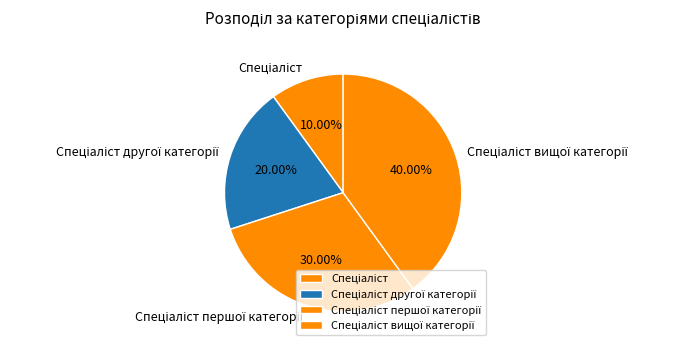

Is there any slice that represents more than half of the pie?

No